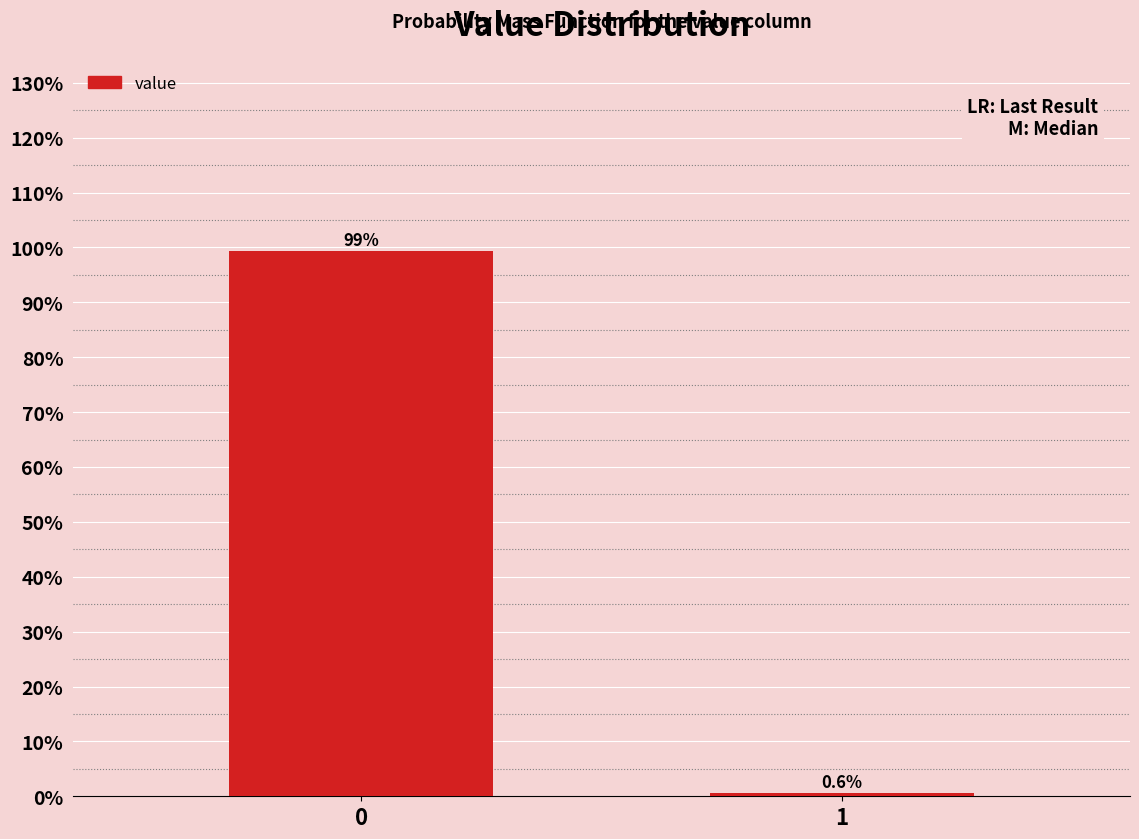

Reading left to right, extract all data points from this chart.

99.4	0.6